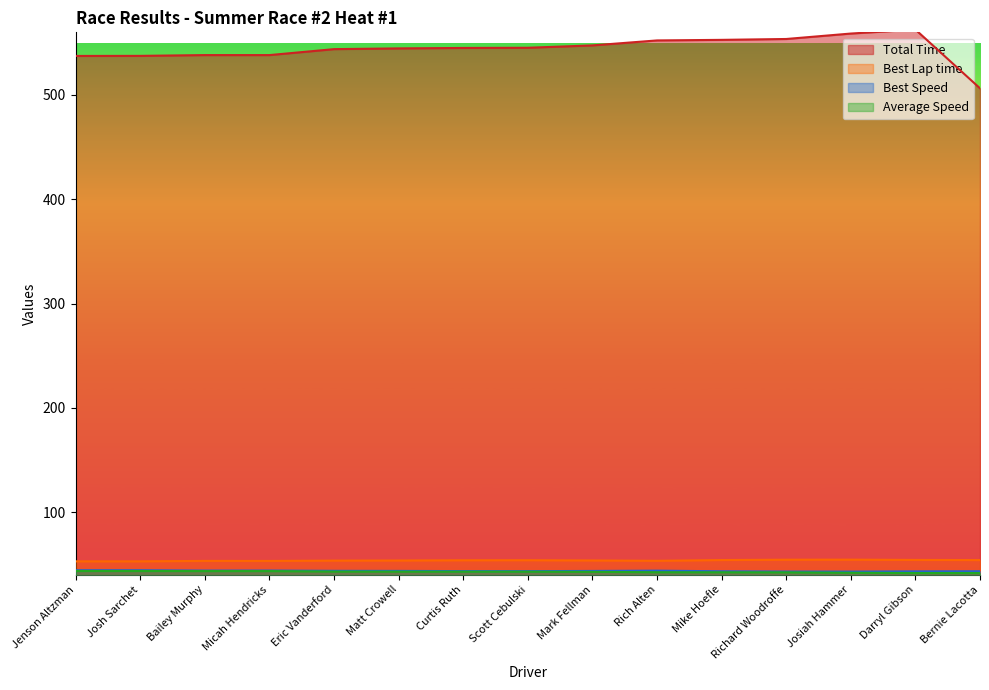

What are all the series names shown in the legend?

Total Time, Best Lap time, Best Speed, Average Speed